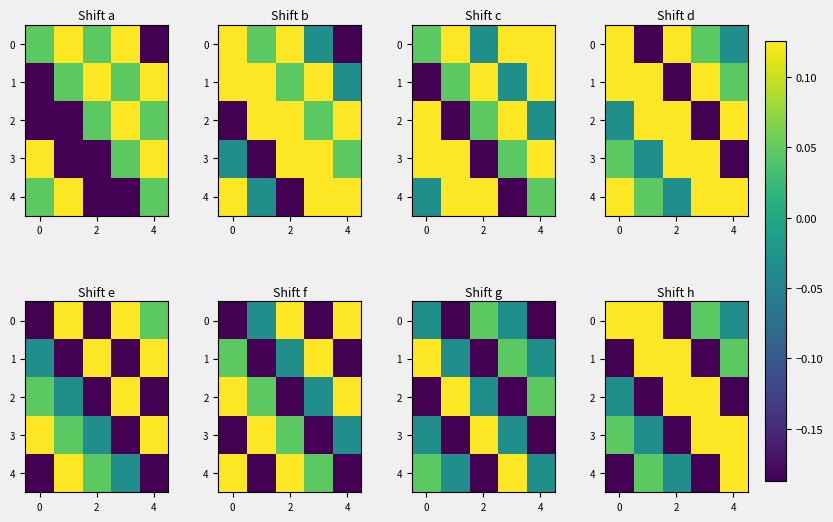

At how many categories does at least one series exceed 0?

5